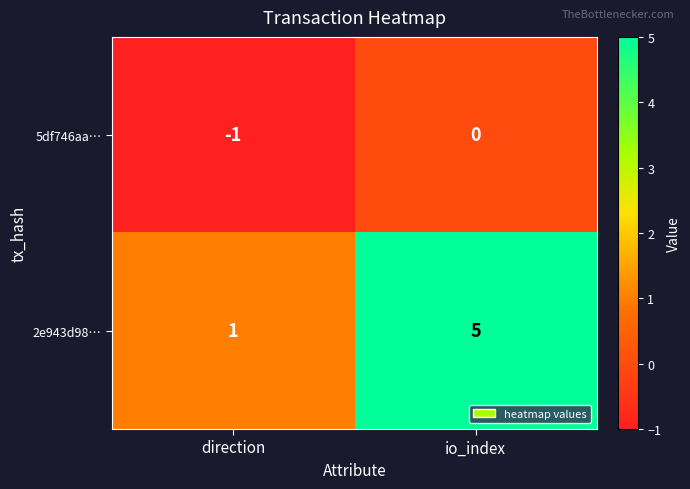

The value of 5df746aa… at direction is -1. True or false?

True